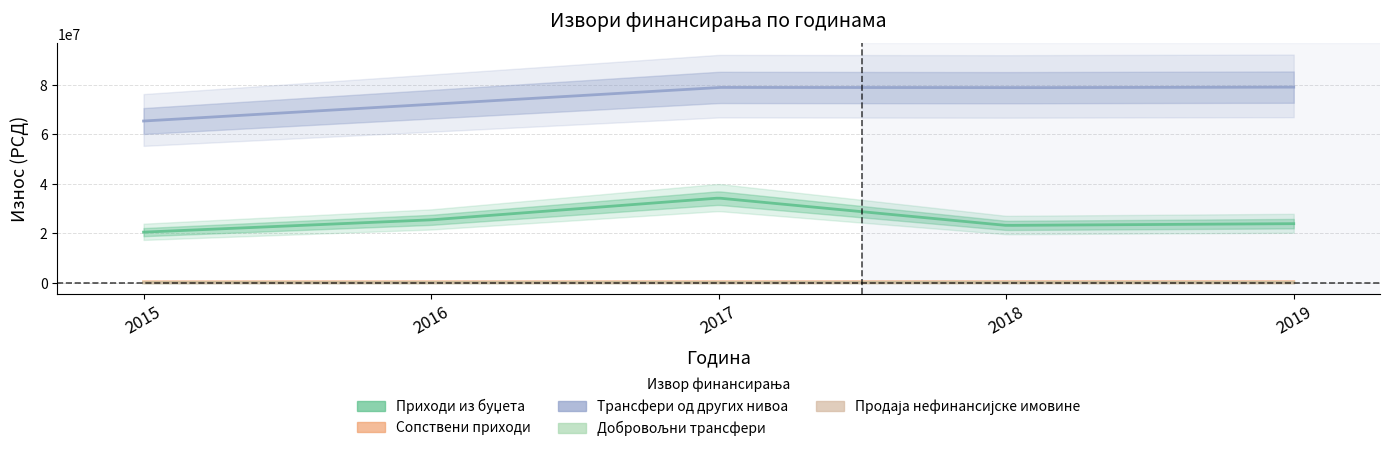

True or false: Трансфери од других нивоа and Продаја нефинансијске имовине cross at least once.

False